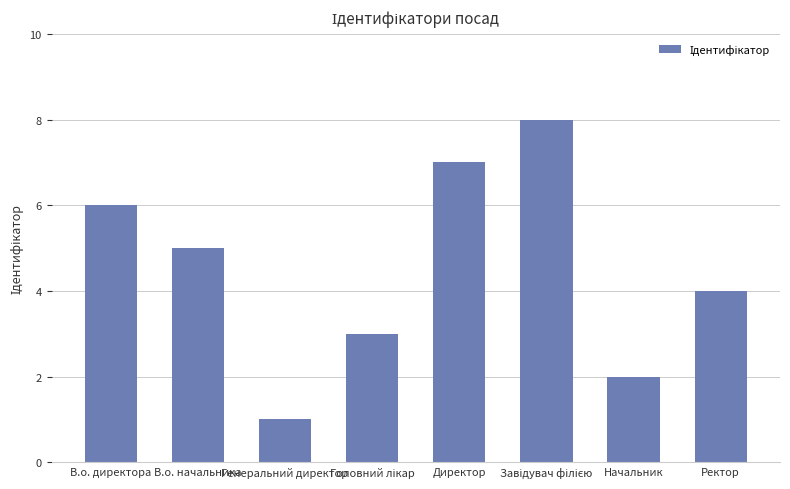

Are the bars horizontal?

No